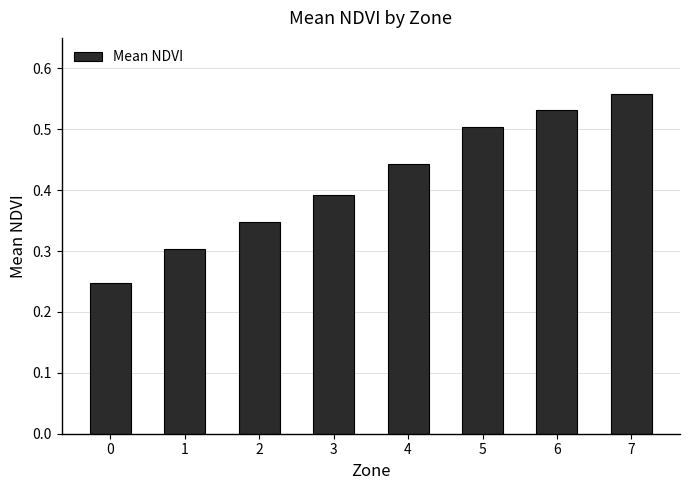

What is the sum of all values?

3.3